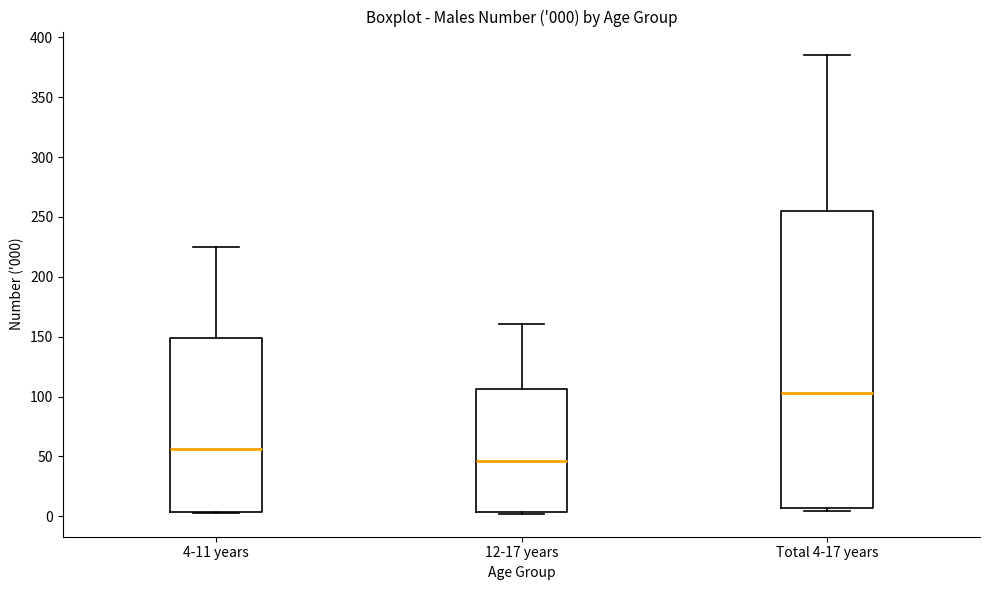

Which box has the highest median line?

Total 4-17 years